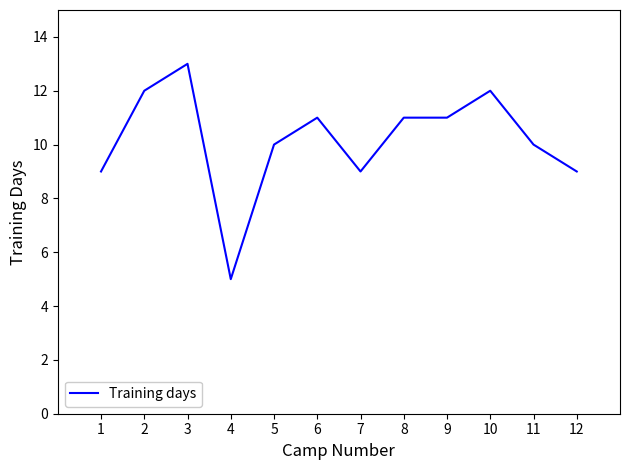

Is it true that the value at 5 is 18?

False